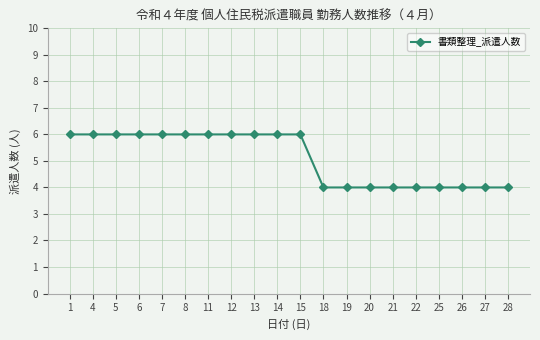

What is the value of the 1st point from the left?

6